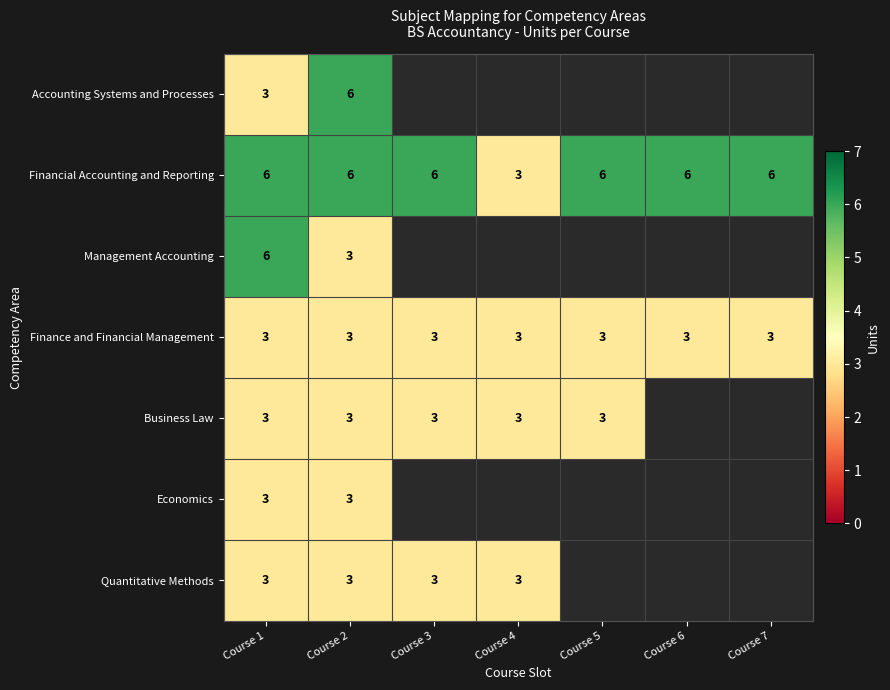

The value of Business Law at Course 1 is 0.7. True or false?

False